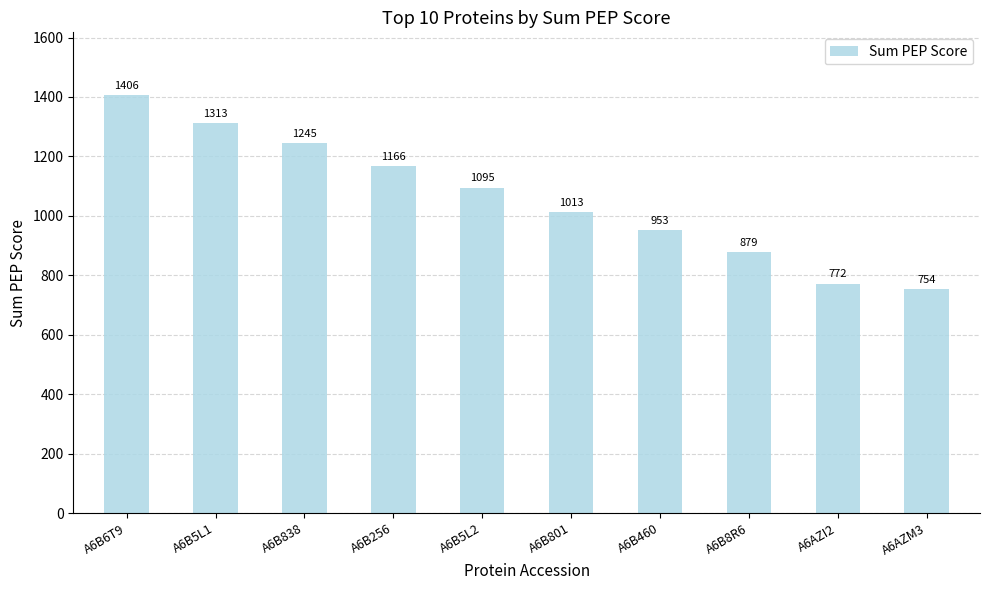

List the labels in order of value, smallest first.

A6AZM3, A6AZI2, A6B8R6, A6B460, A6B801, A6B5L2, A6B256, A6B838, A6B5L1, A6B6T9